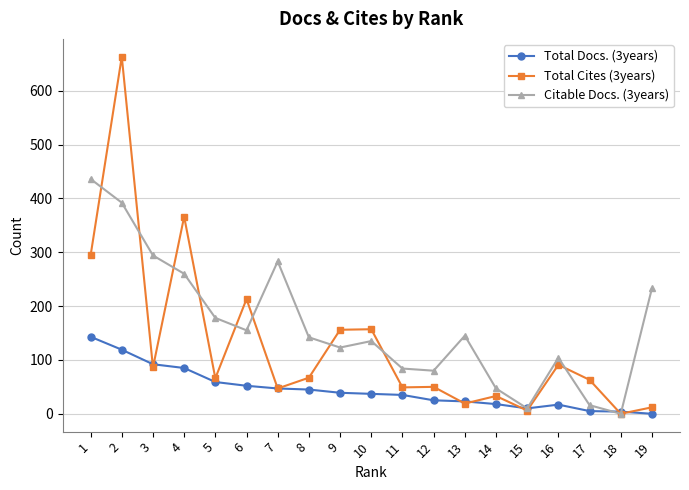

How many values in Citable Docs. (3years) are above zero?

18